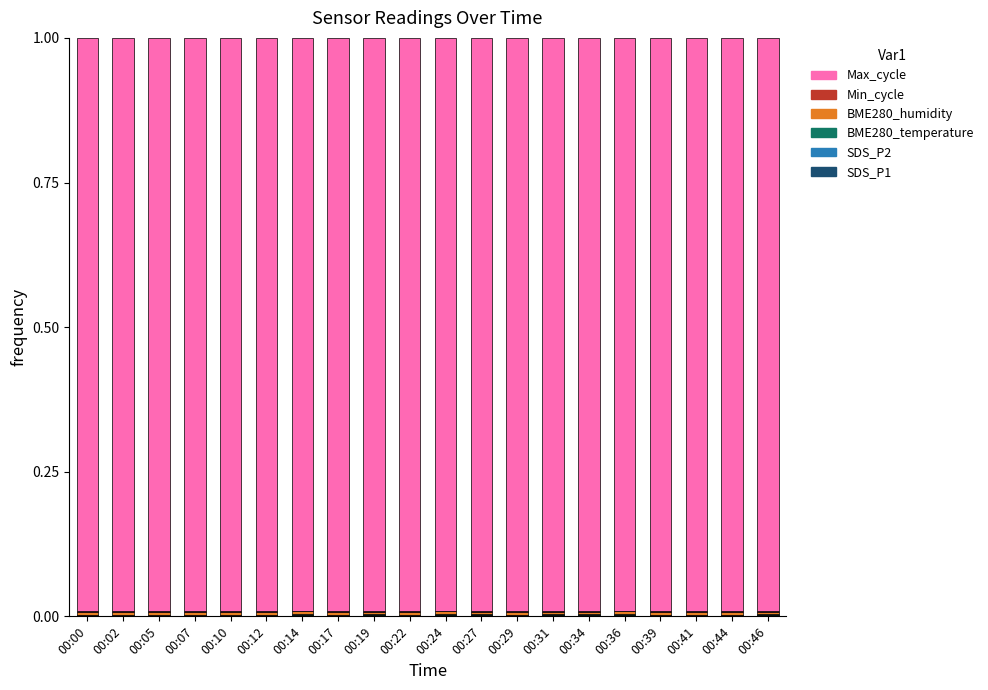

Count the number of data series in this chart.

6